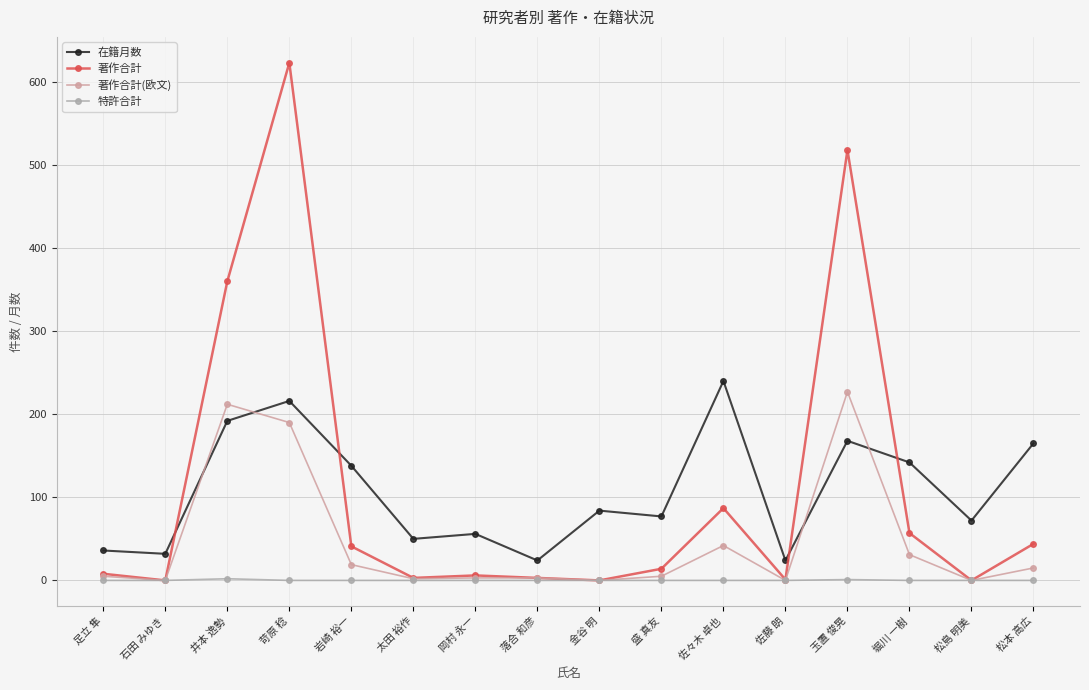

What is the spread (max minus min) of values at 岩崎 裕一?

138